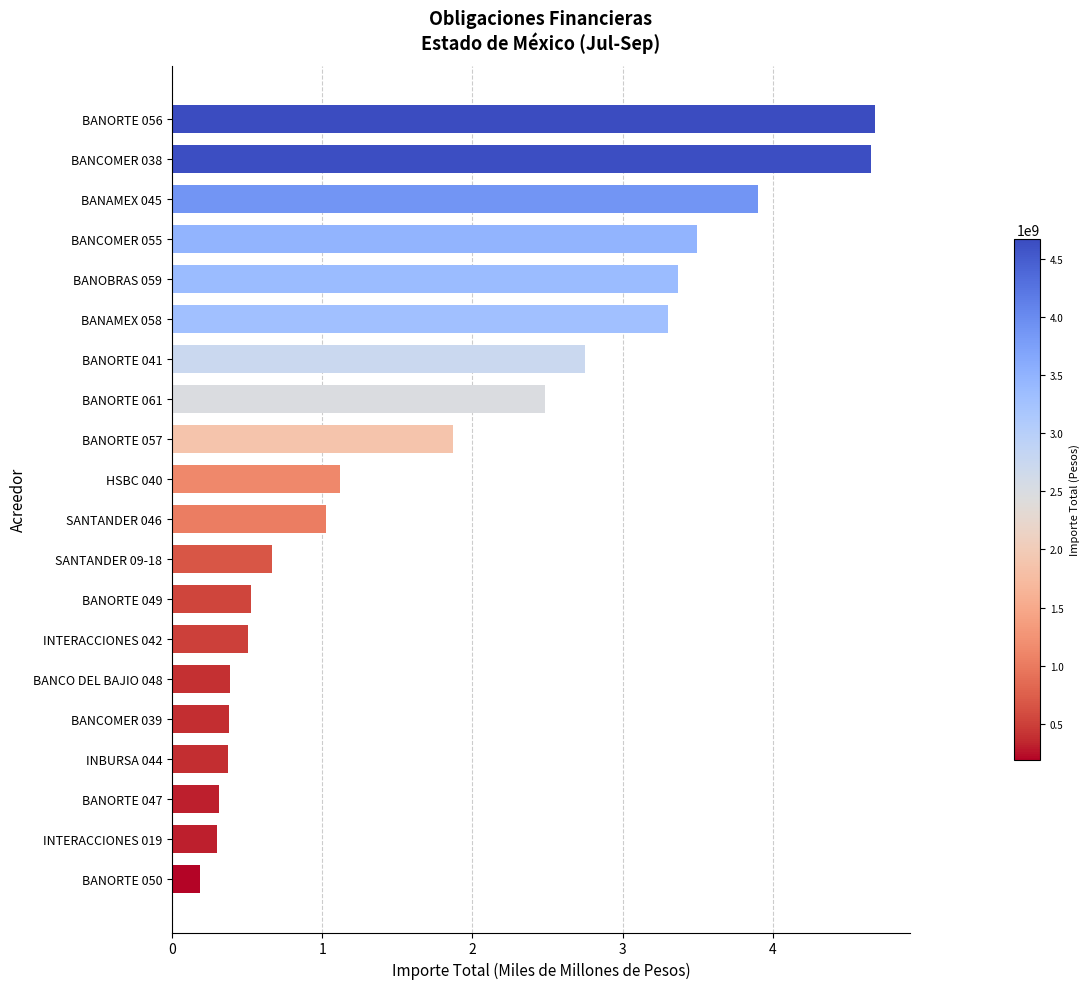

What is the sum of all values?

36.3